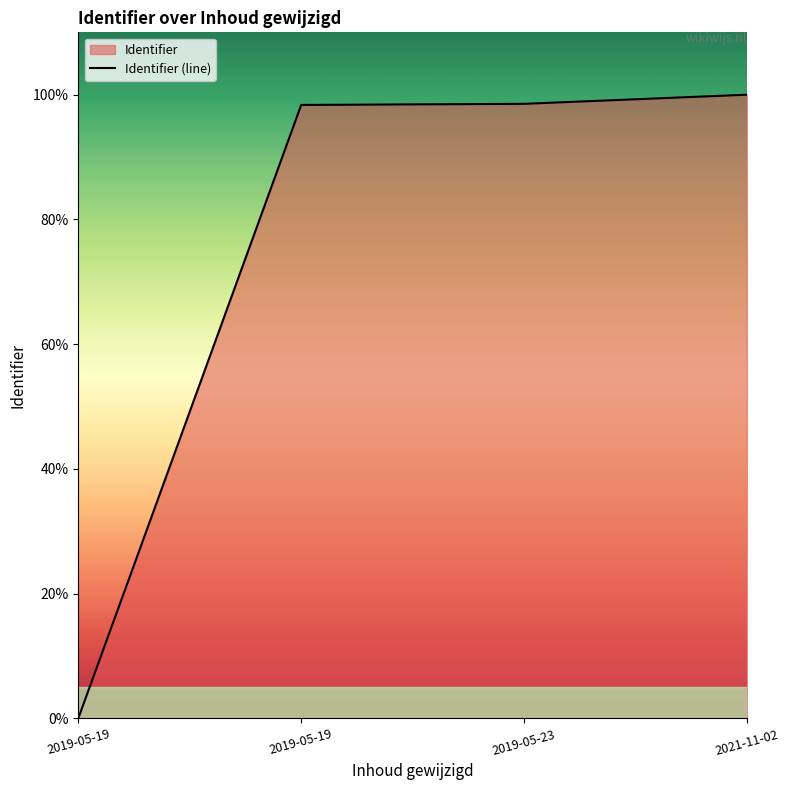

What is the label of the 3rd point from the right?

2019-05-19